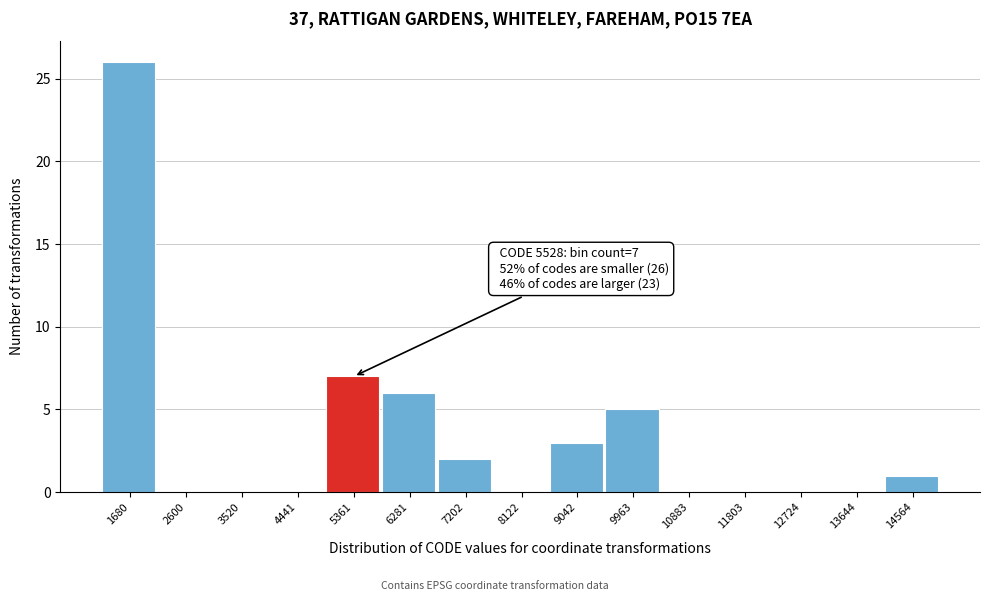

Reading left to right, list all the values displayed in this chart.

1680=26	2600=0	3520=0	4441=0	5361=7	6281=6	7202=2	8122=0	9042=3	9963=5	10883=0	11803=0	12724=0	13644=0	14564=1